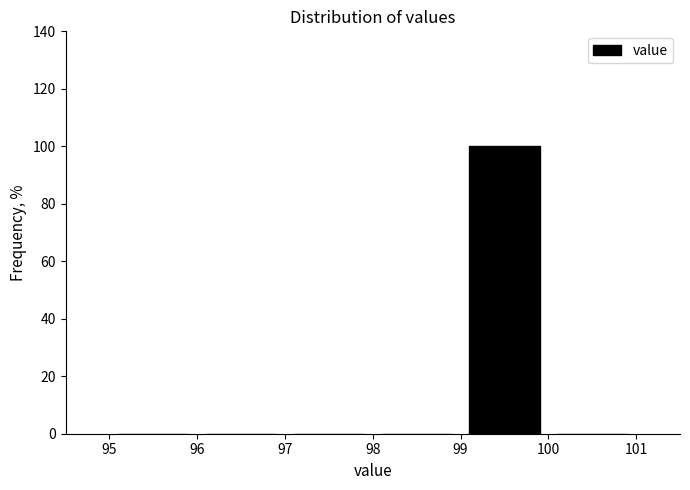

Reading left to right, list every bar in this chart as the range it spans on the x-axis followed by its height. The values are not printed on the chart, so give them approximately, as read against the axis.

95 to 96: 0
96 to 97: 0
97 to 98: 0
98 to 99: 0
99 to 100: 100
100 to 101: 0